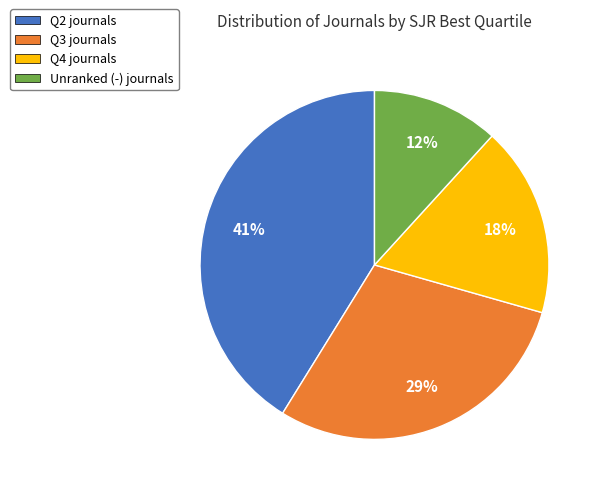

How many segments does this pie chart have?

4